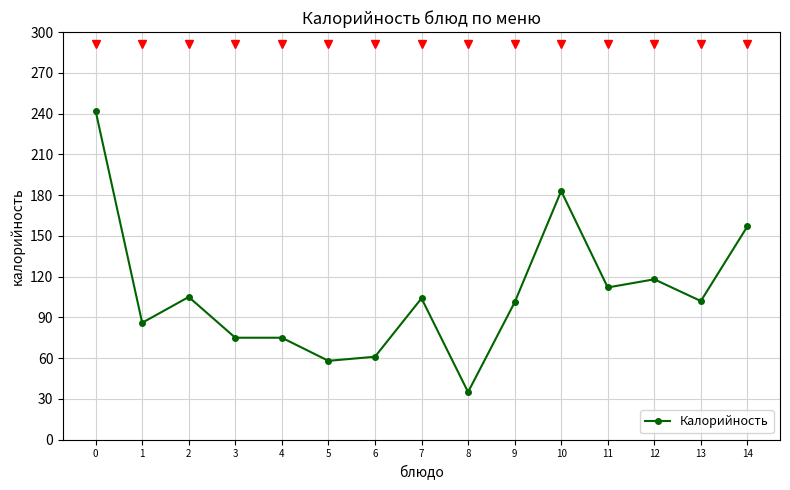

Read the value at 7, to the nearest 10.

100